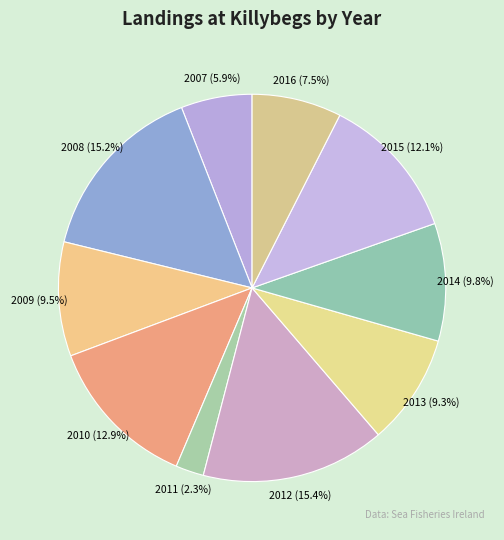

Which has a higher value, 2016 or 2010?

2010